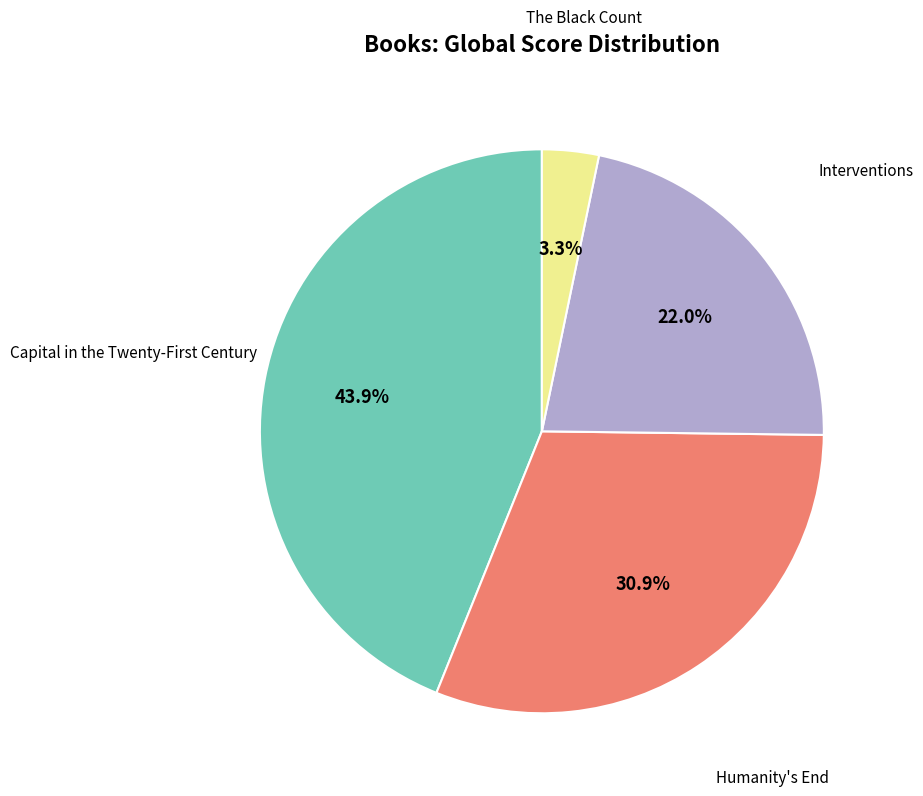

Is there a majority slice in this chart?

No